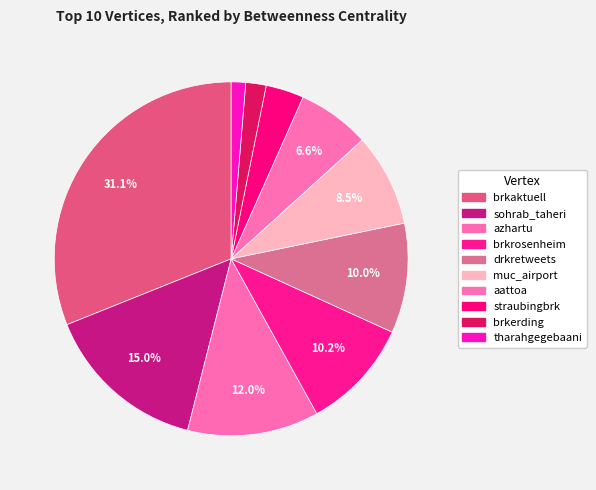

Which category has the smallest portion of the pie?

tharahgegebaani